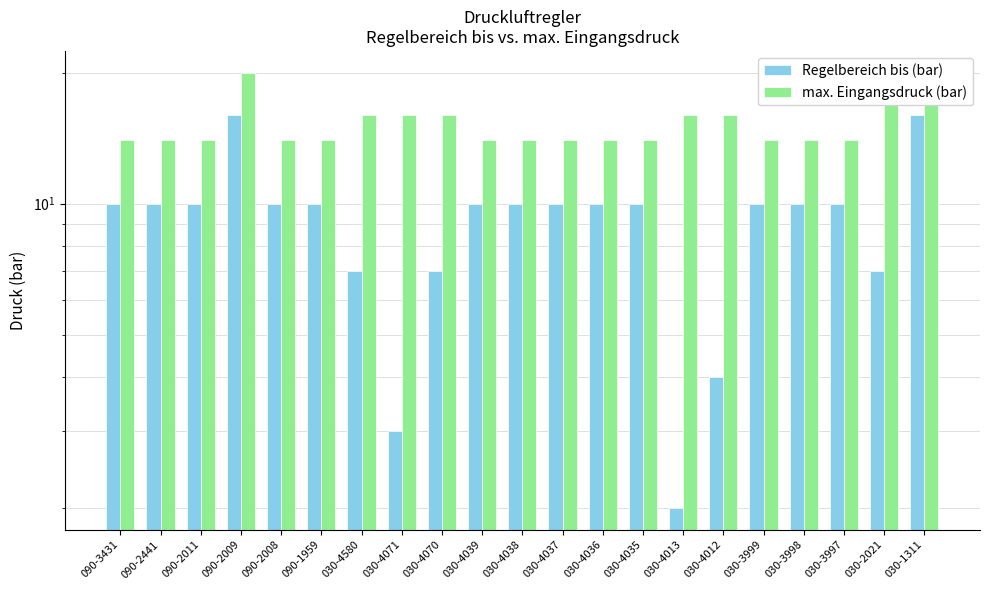

At how many categories does at least one series exceed 4?

21